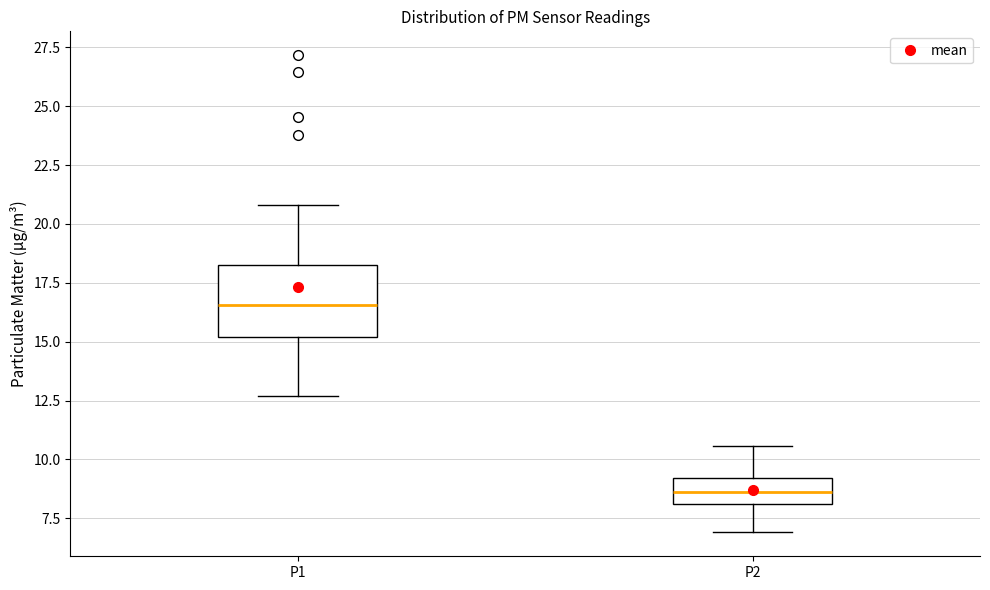

Where does the upper whisker of the box for P2 end on the y-axis? The values are not printed on the chart, so give them approximately, as read against the axis.

10.5